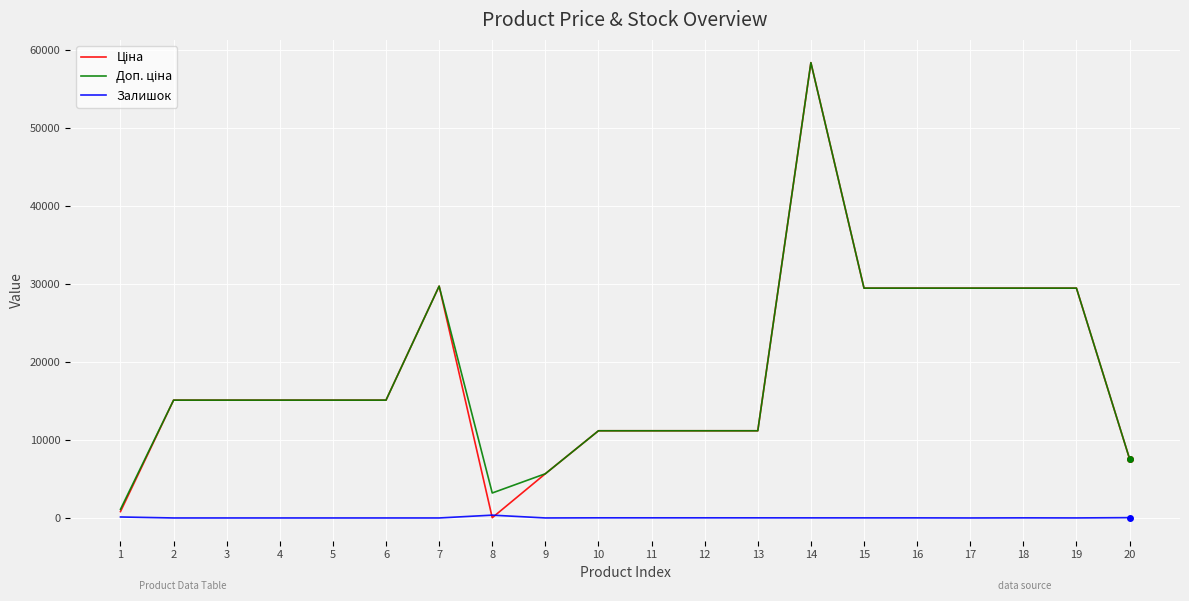

At how many categories does at least one series exceed 4823?

18